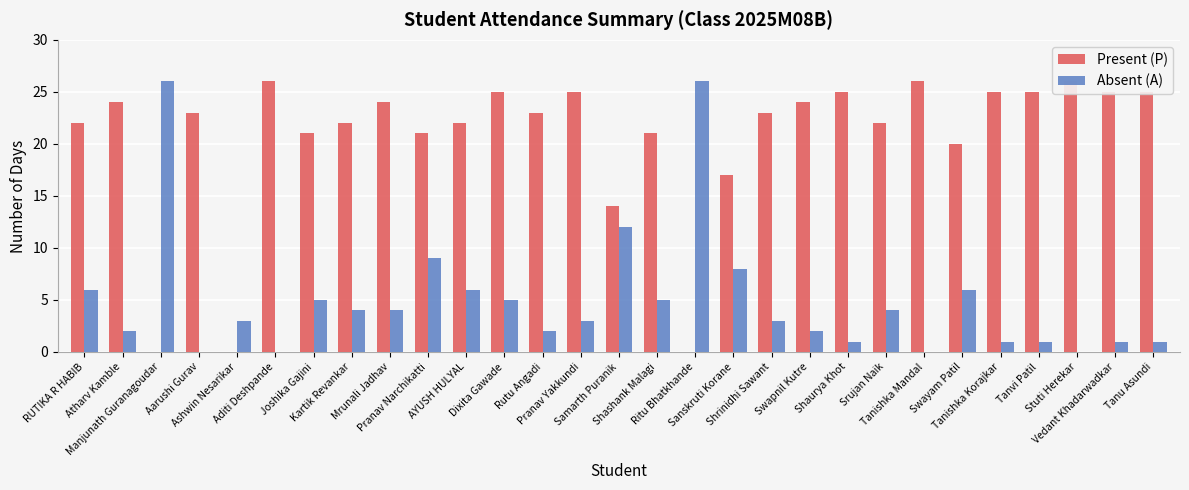

What is the sum of the Present (P) values at Aarushi Gurav and Sanskruti Korane?

40